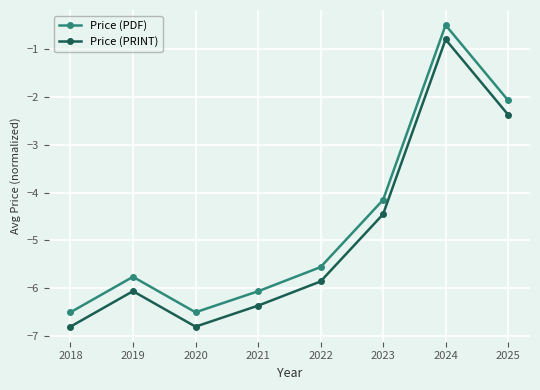

In Price (PRINT), how many points are lower than both neighbors (excluding endpoints)?

1